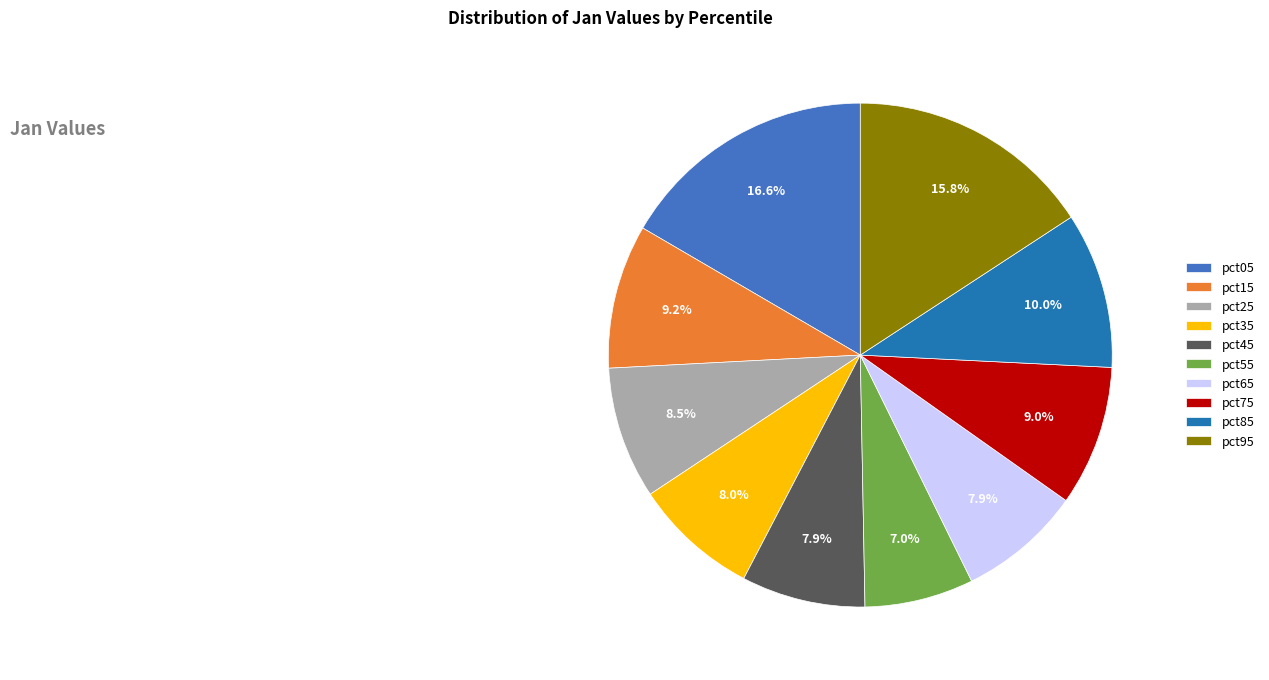

Which slice is the smallest?

pct55